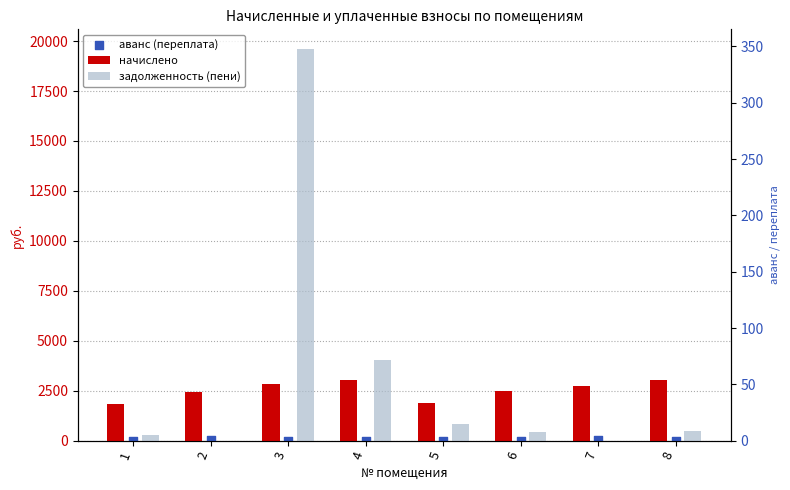

At which category is the sum across all series the highest?

3